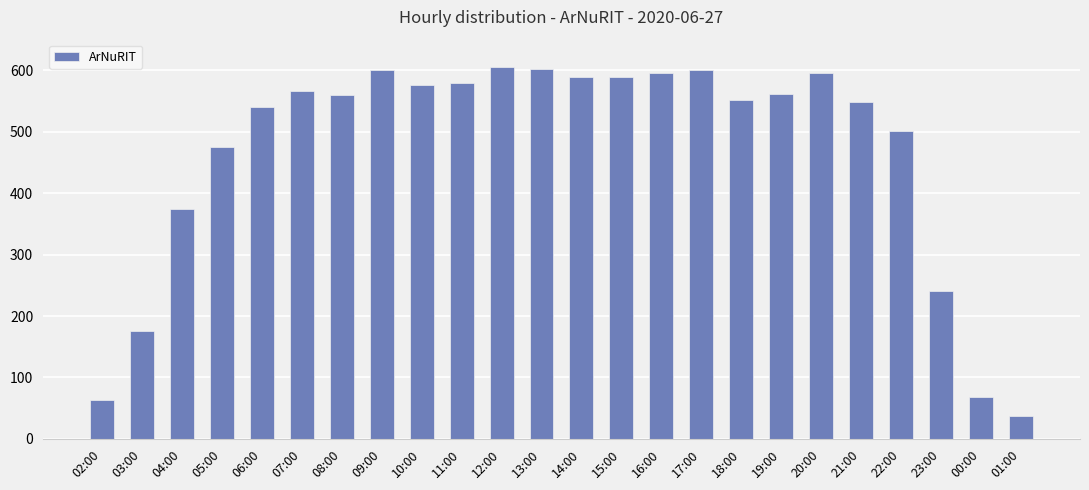

What value does the data have at 03:00, to the nearest 50?

200